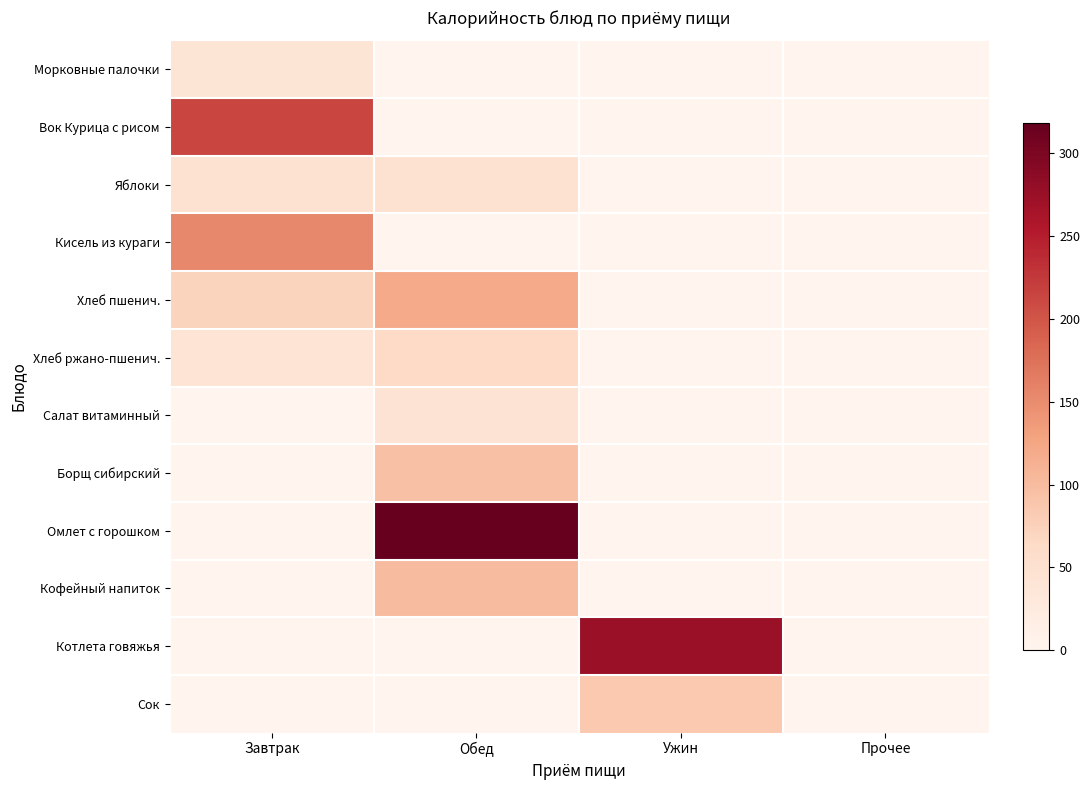

At which category is the sum across all series the highest?

Обед